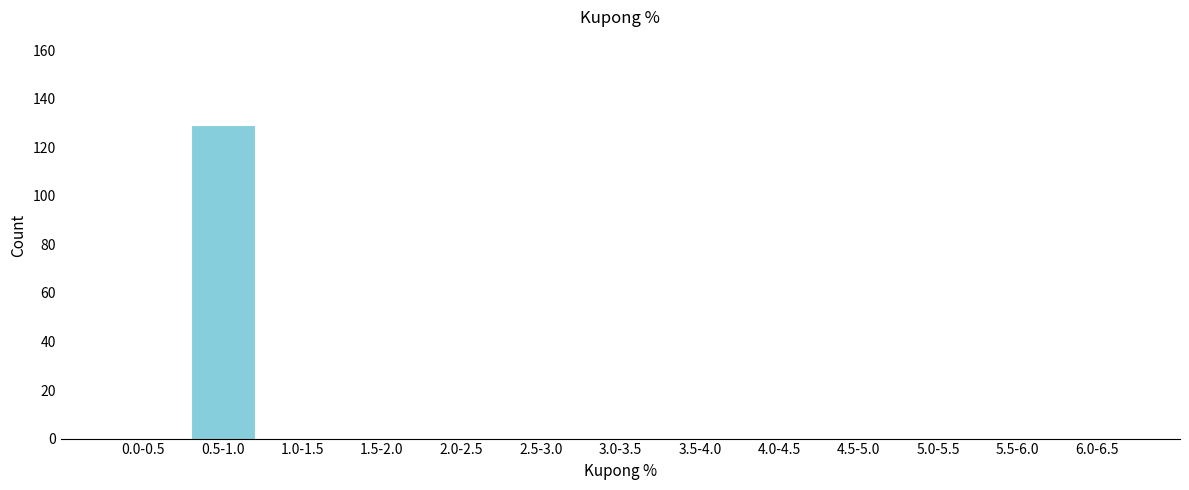

Reading right to left, extract all data points from this chart.

6.0-6.5=0	5.5-6.0=0	5.0-5.5=0	4.5-5.0=0	4.0-4.5=0	3.5-4.0=0	3.0-3.5=0	2.5-3.0=0	2.0-2.5=0	1.5-2.0=0	1.0-1.5=0	0.5-1.0=129	0.0-0.5=0